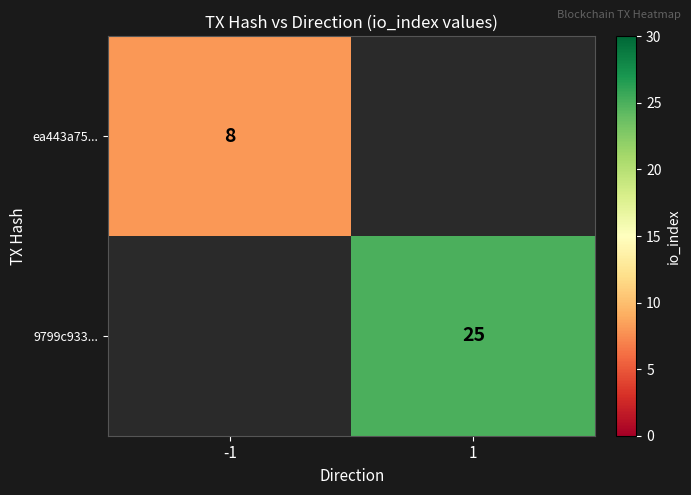

Between -1 and 1, which is larger?

1